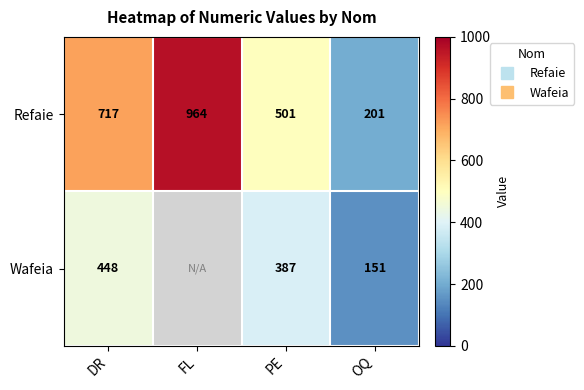

Which series has the widest spread of values?

Refaie